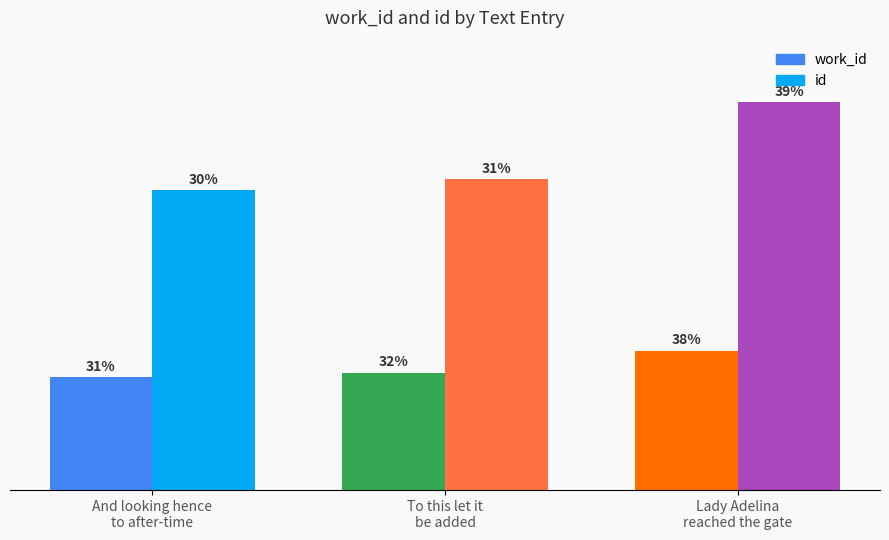

Rank the series by their maximum value, from highest to lowest.

id, work_id